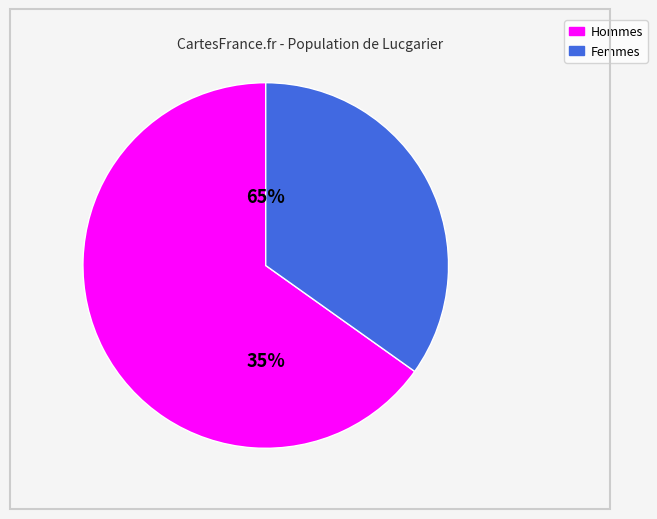

True or false: бюджеты сельских поселений accounts for 17% of the total.

False